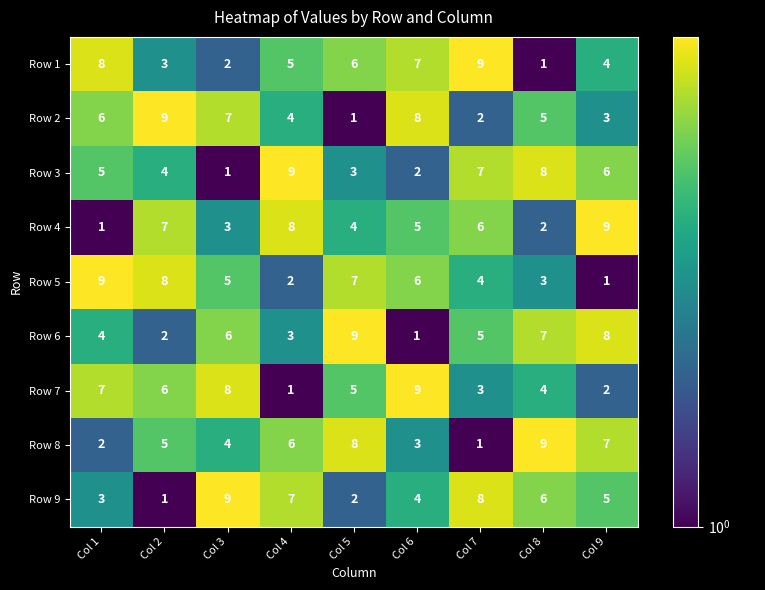

At how many categories does at least one series exceed 6?

9